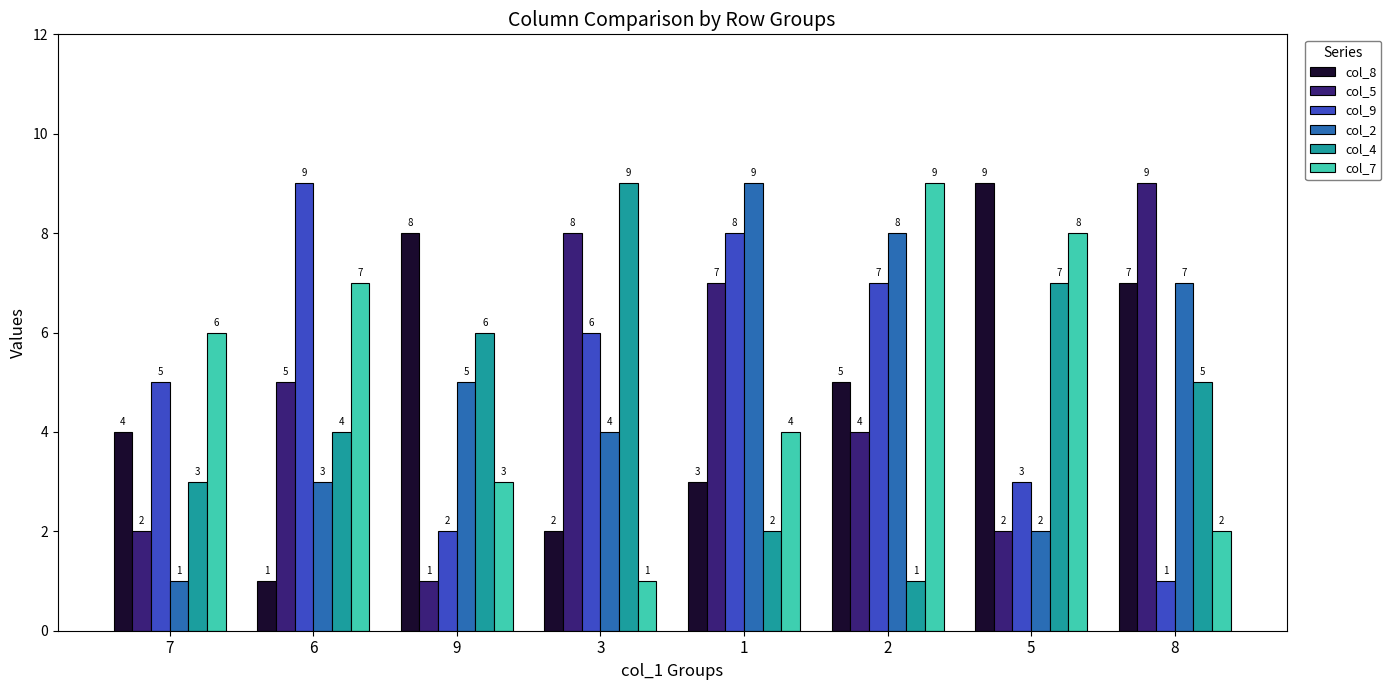

How many categories are shown in the chart?

8